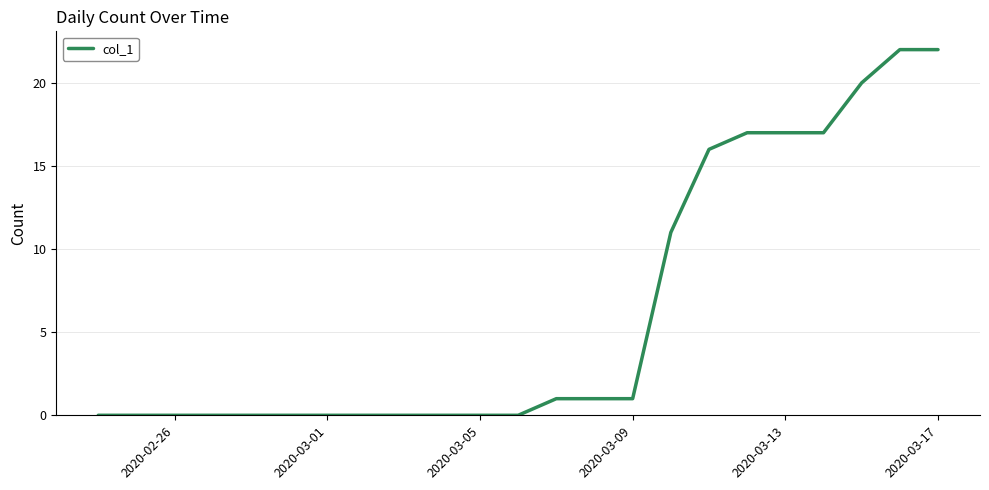

Does the chart have visible grid lines?

Yes